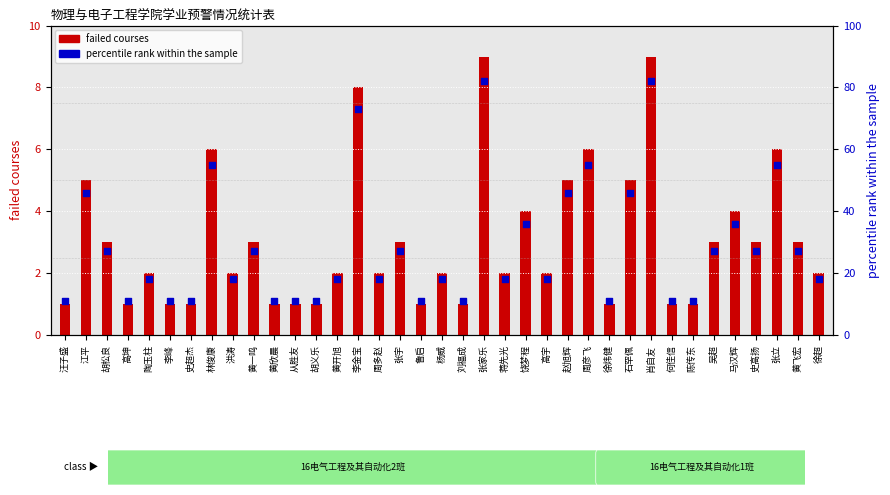

What is the total value across all series at 黄欣晨?

12